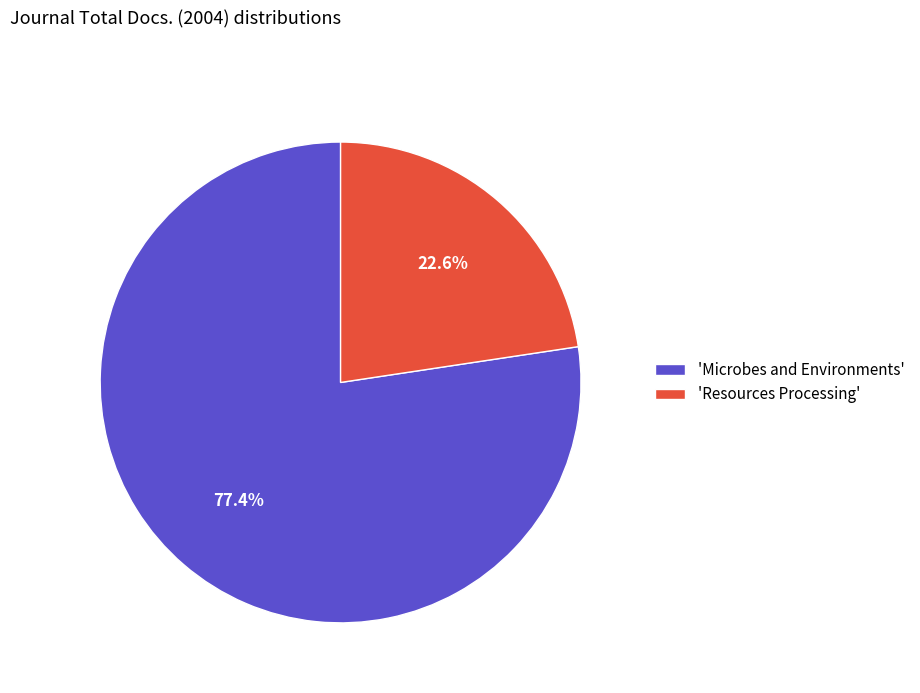

What is the total percentage of 'Microbes and Environments' and 'Resources Processing'?

100.0%